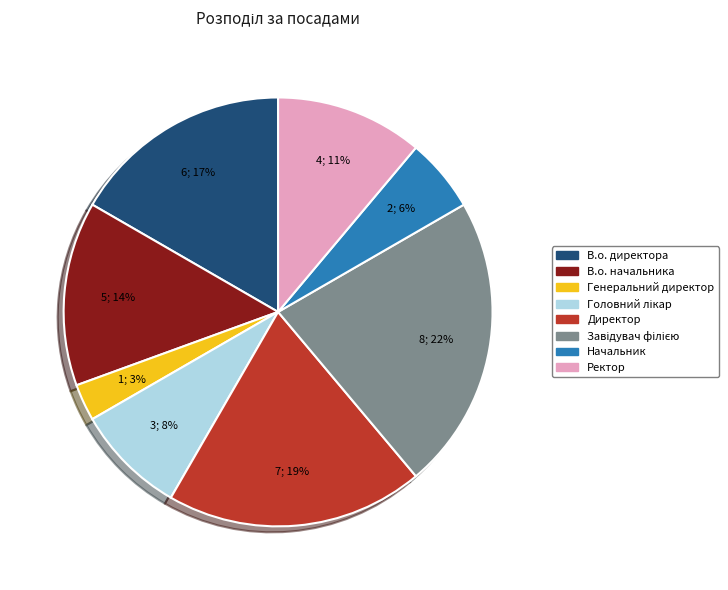

Which has a higher value, В.о. начальника or Начальник?

В.о. начальника